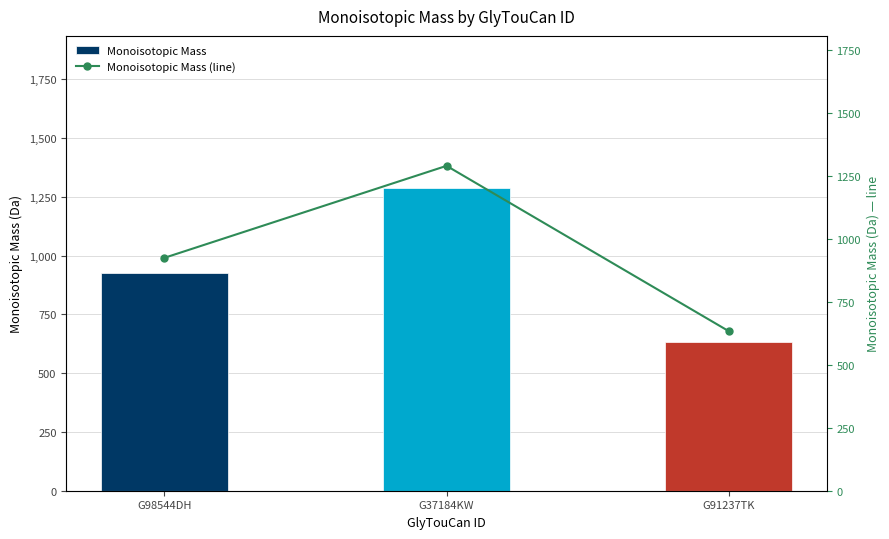

Rank the series by their maximum value, from lowest to highest.

Monoisotopic Mass, Monoisotopic Mass (line)